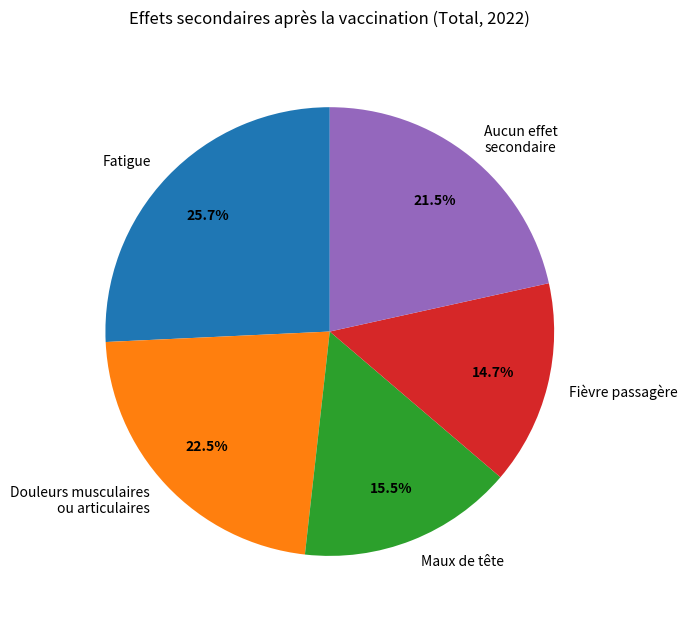

Is the sum of Fièvre passagère and Maux de tête greater than half?

No